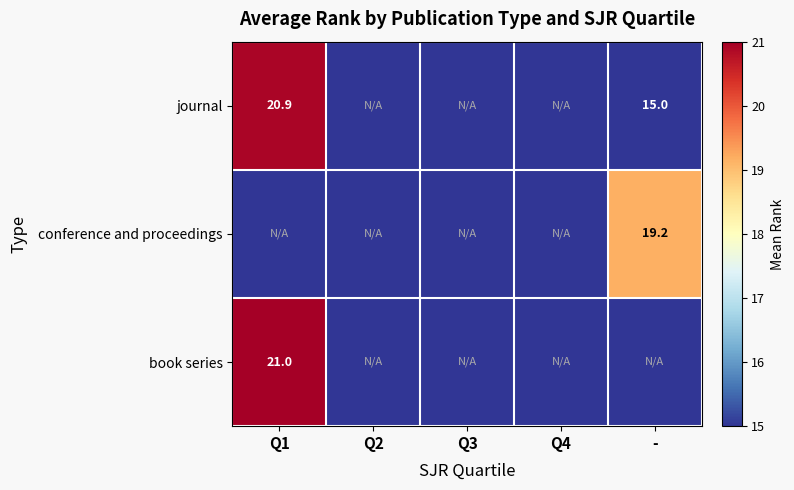

Is the value of conference and proceedings at - greater than the value of journal at Q1?

No